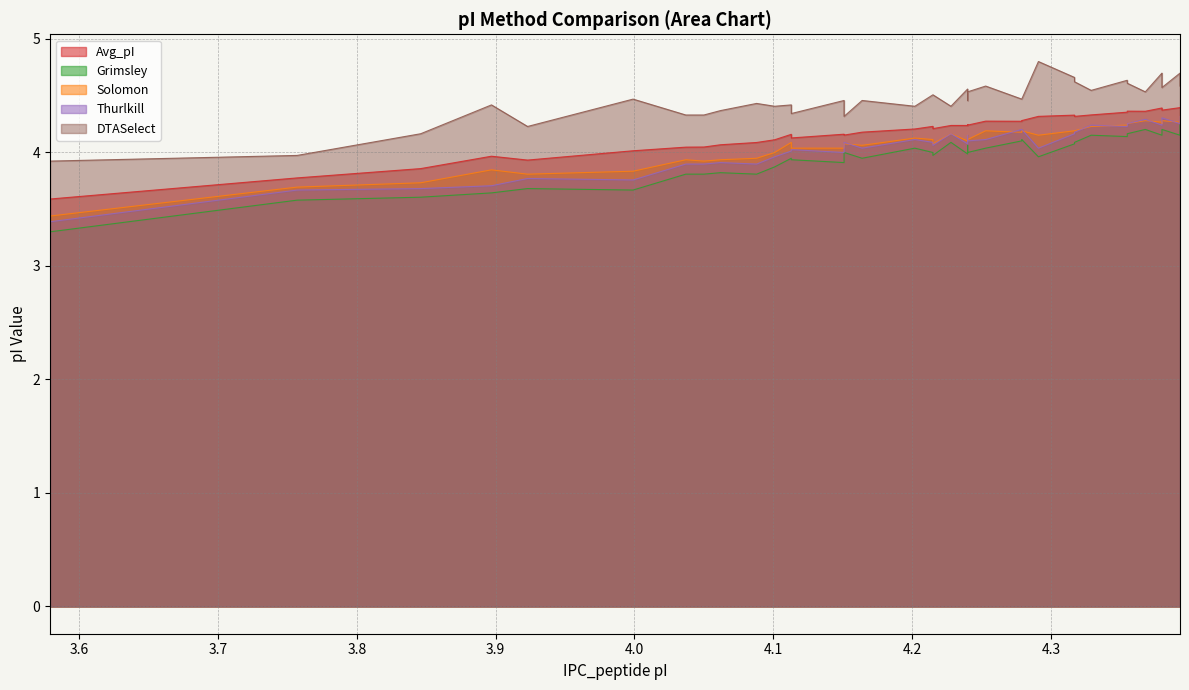

What is the label of the 13th point from the right?

4.279